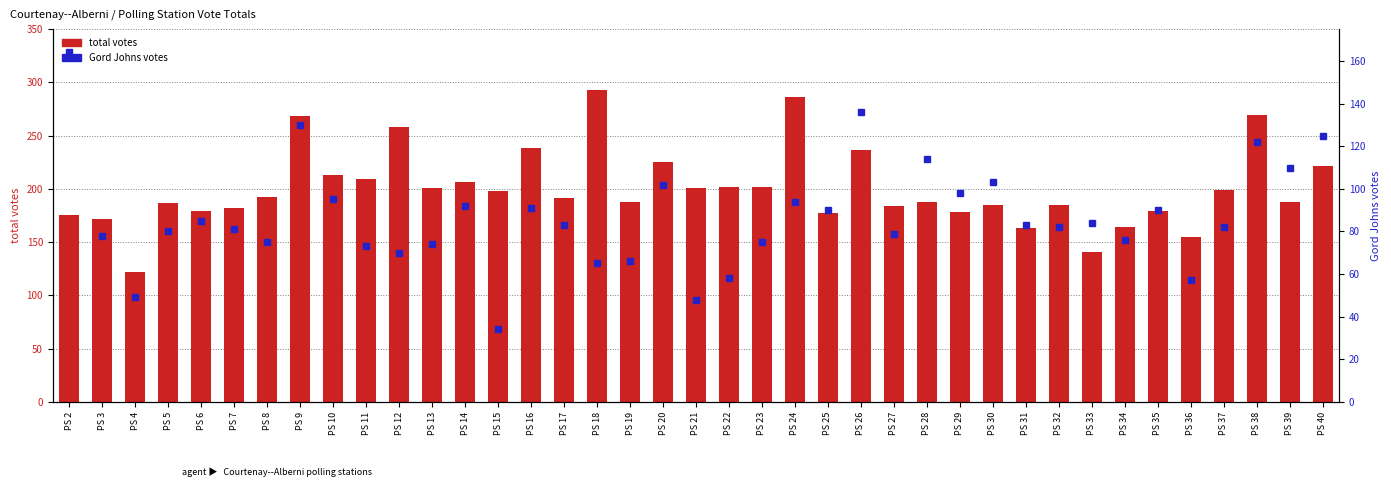

Count the number of data series in this chart.

2